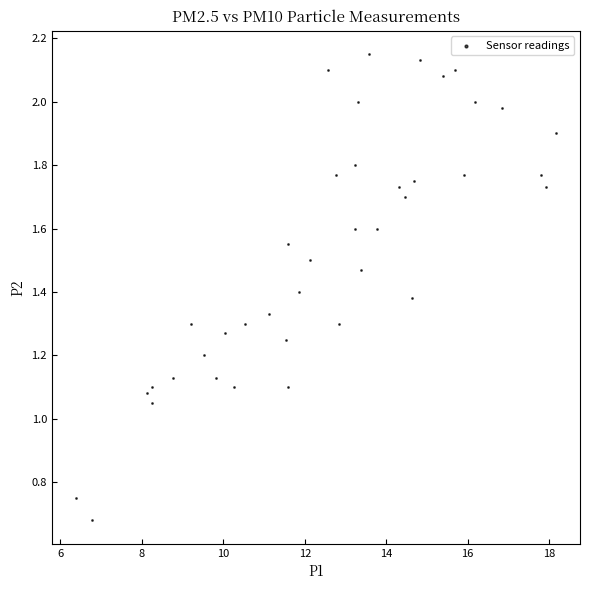

What is the range of X values (max minus min)?

11.8